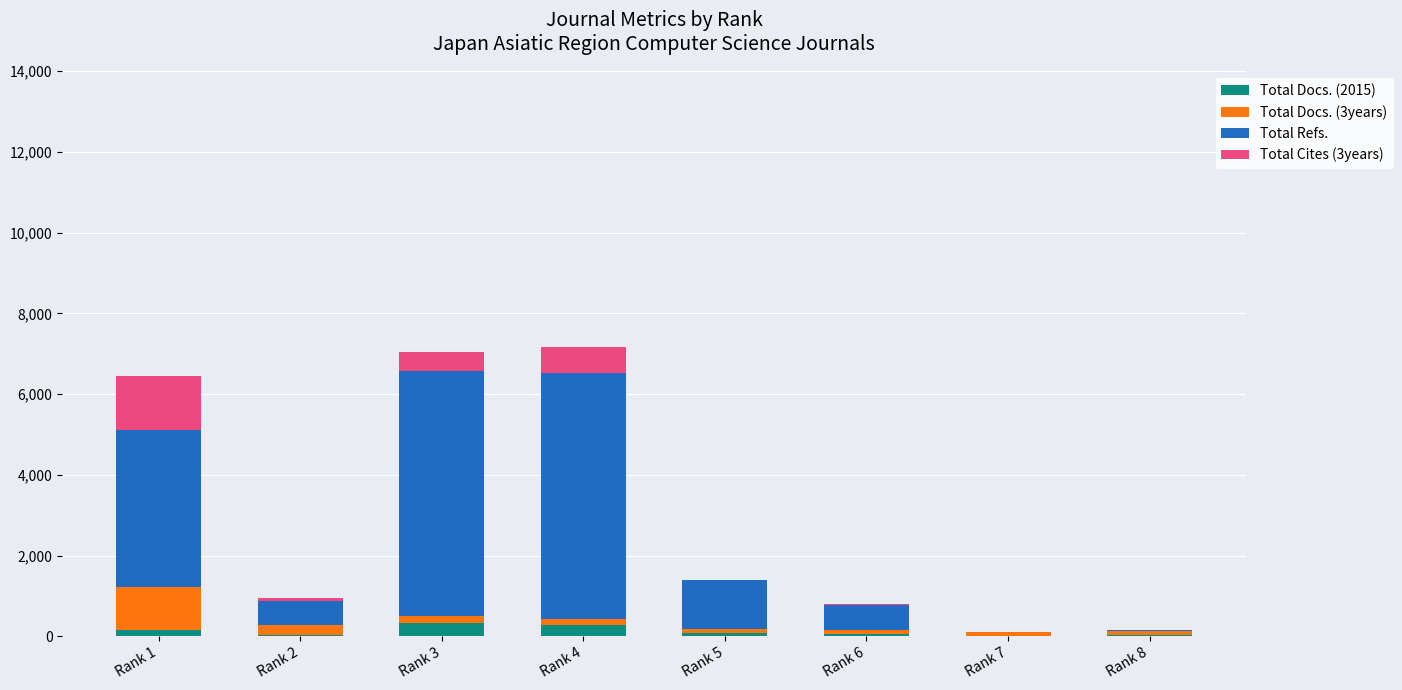

How many categories are shown in the chart?

8